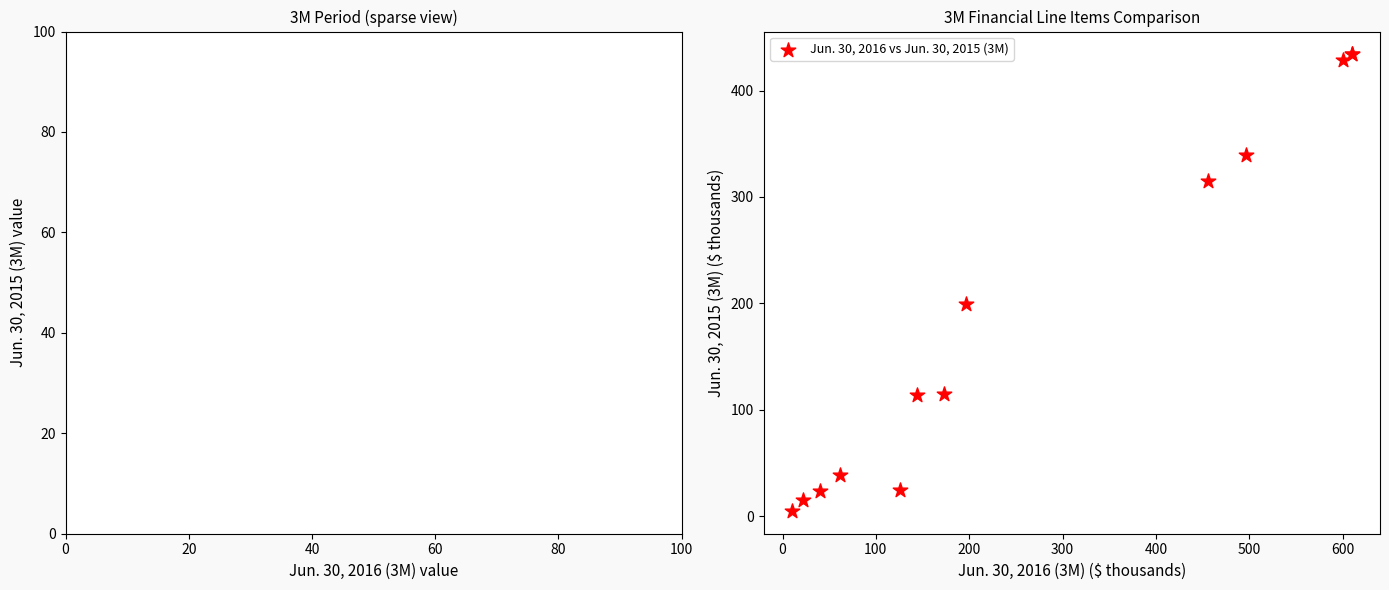

What Y value in the scatter plot is closest to 219?

199